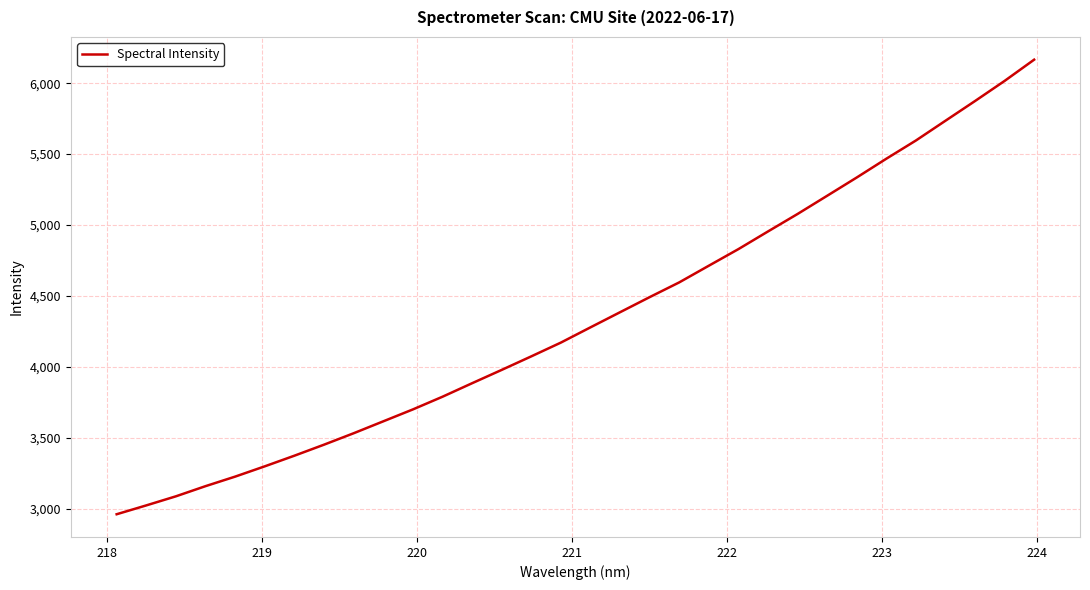

What is the greatest value displayed?

6165.8